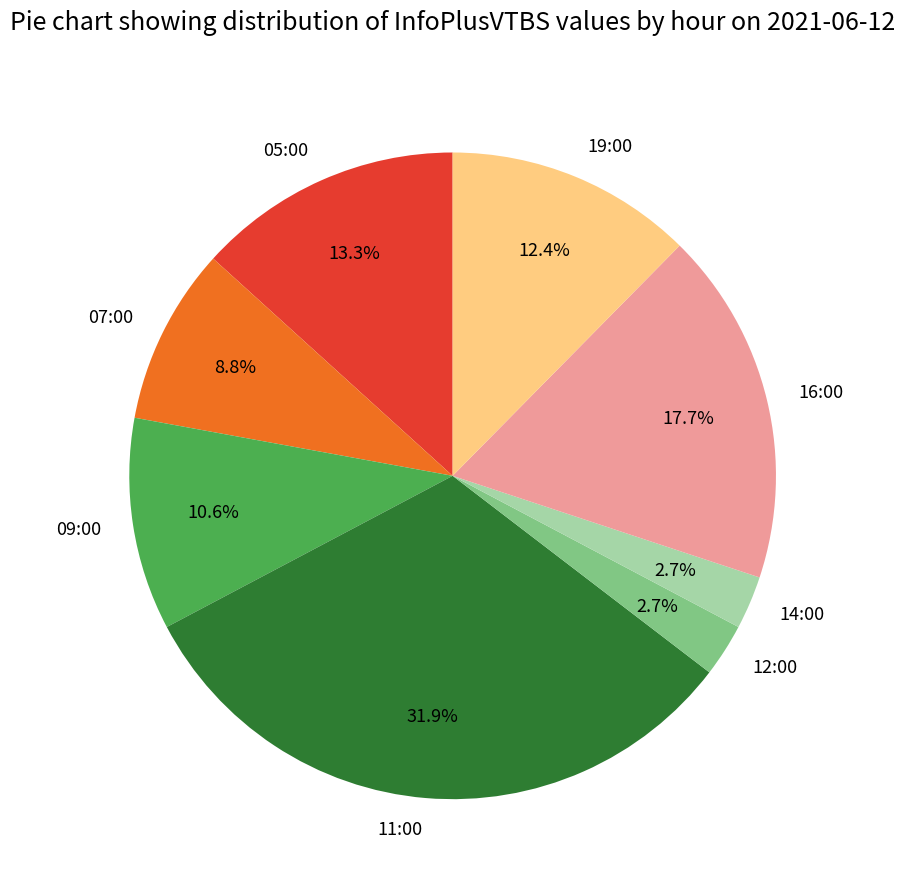

To the nearest percent, what portion does 16:00 represent?

18%